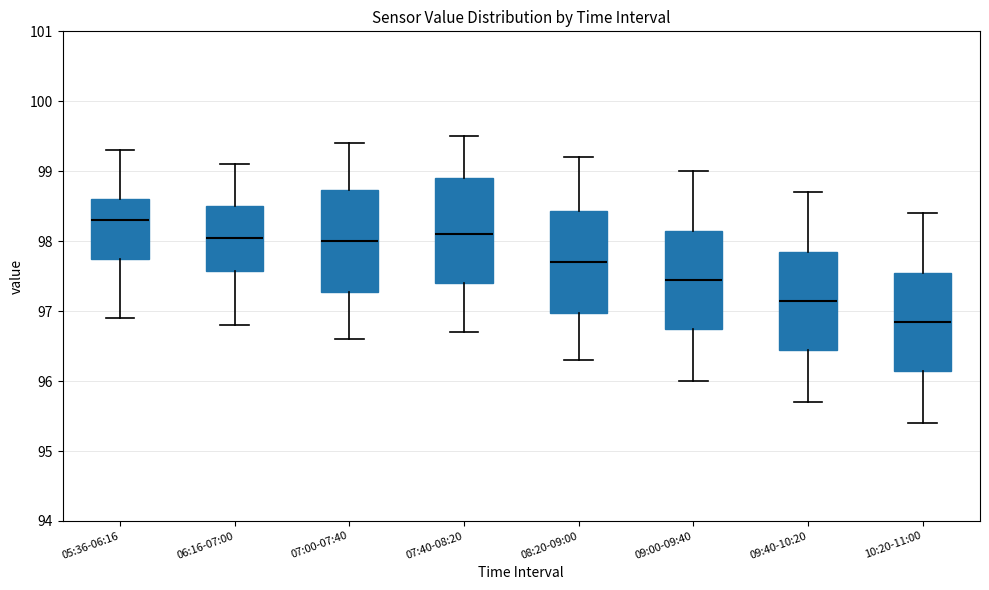

Where is the upper edge of the box for 05:36-06:16 on the y-axis? The values are not printed on the chart, so give them approximately, as read against the axis.

98.6